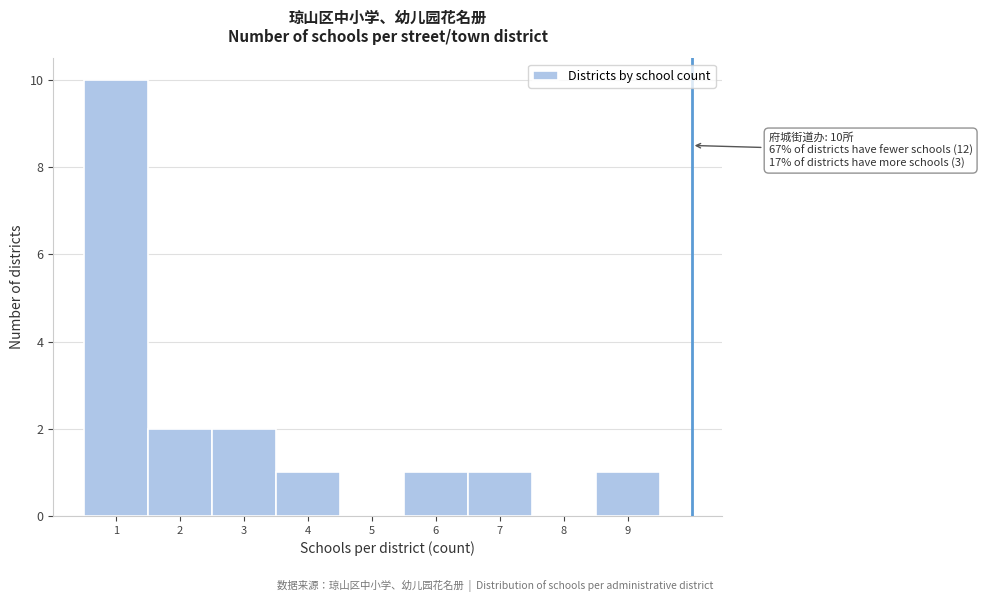

Over which range of the x-axis is the bar tallest?

0.5 to 1.5